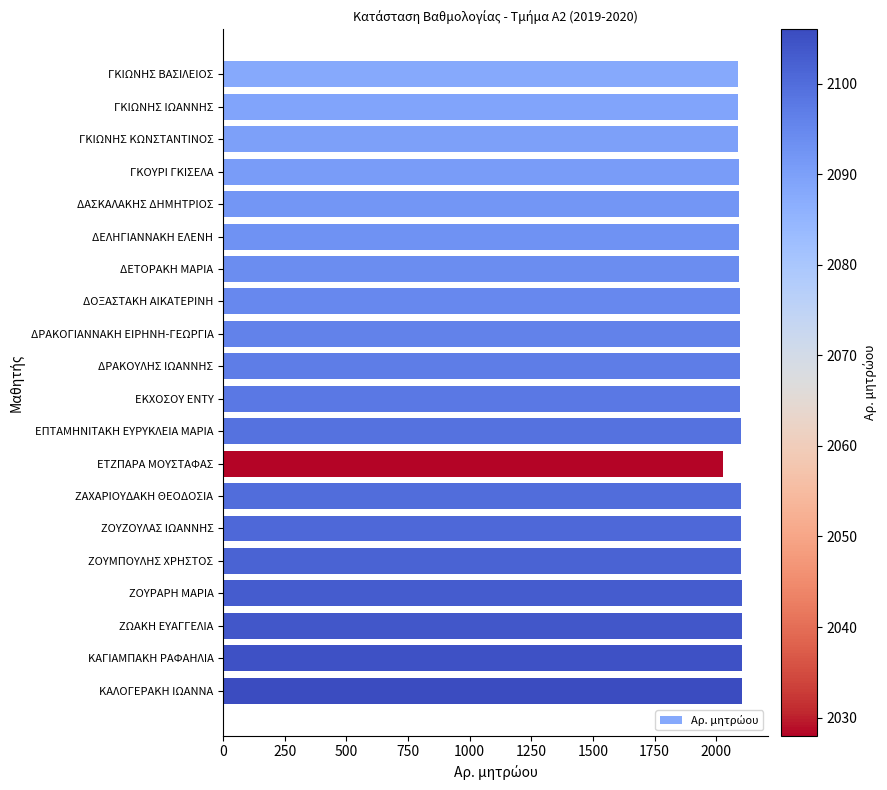

How many bars are there in total?

20